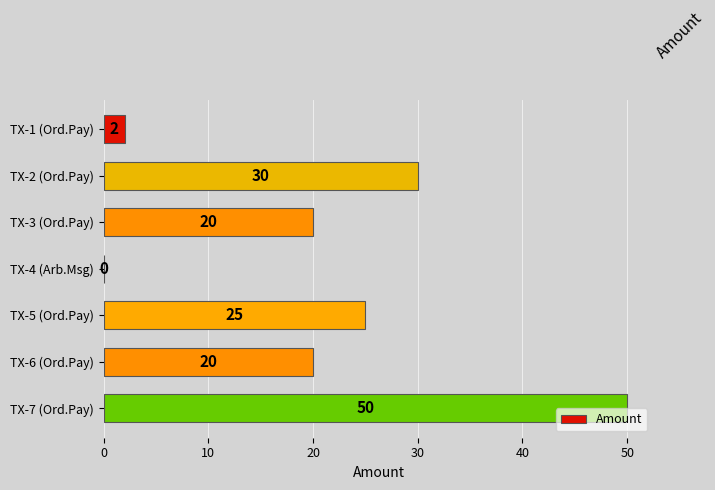

At which label is the value closest to 25?

TX-5 (Ord.Pay)